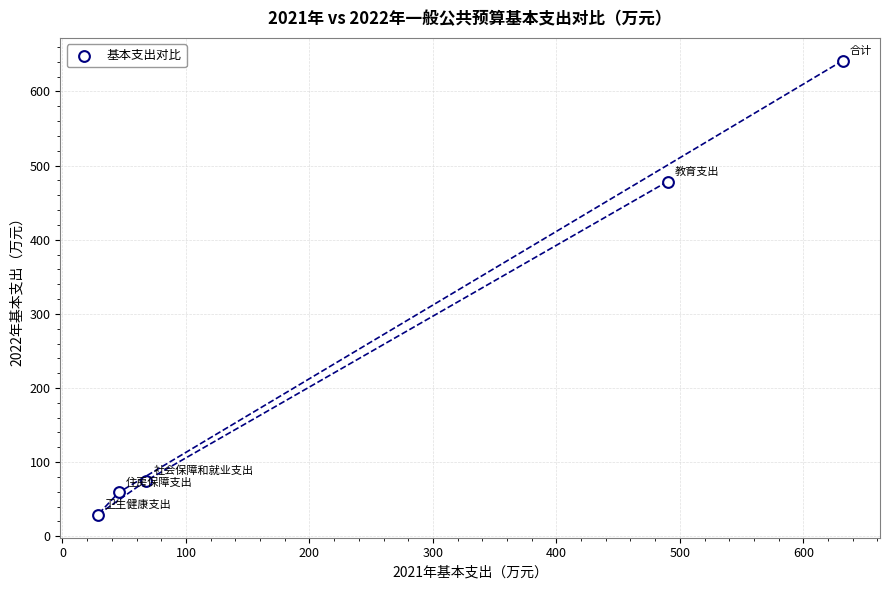

What Y value in the scatter plot is closest to 335?

478.5